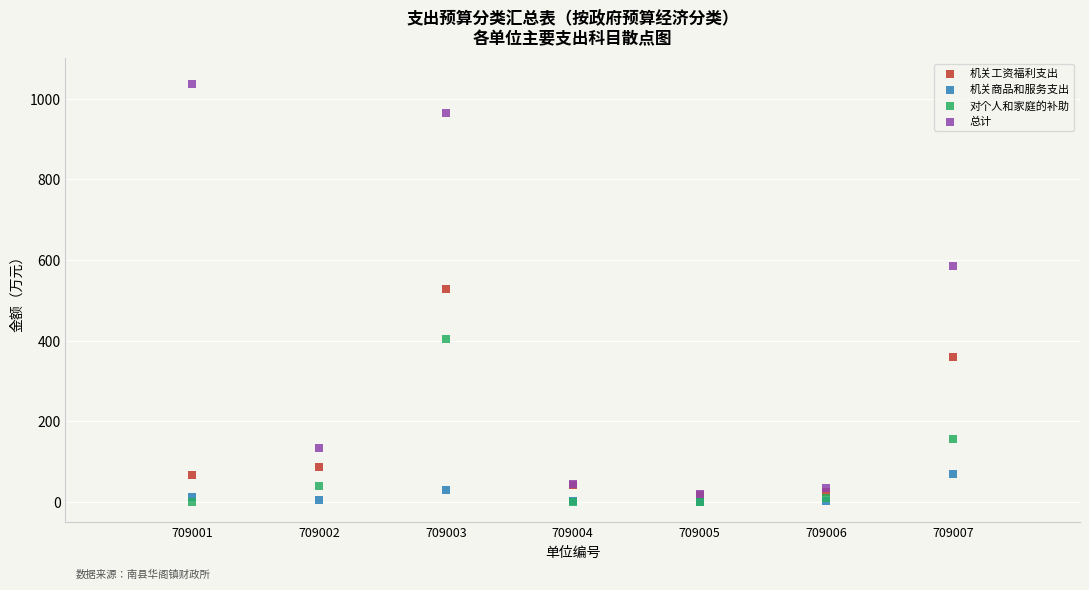

Which series has the largest Y range (max minus min)?

总计